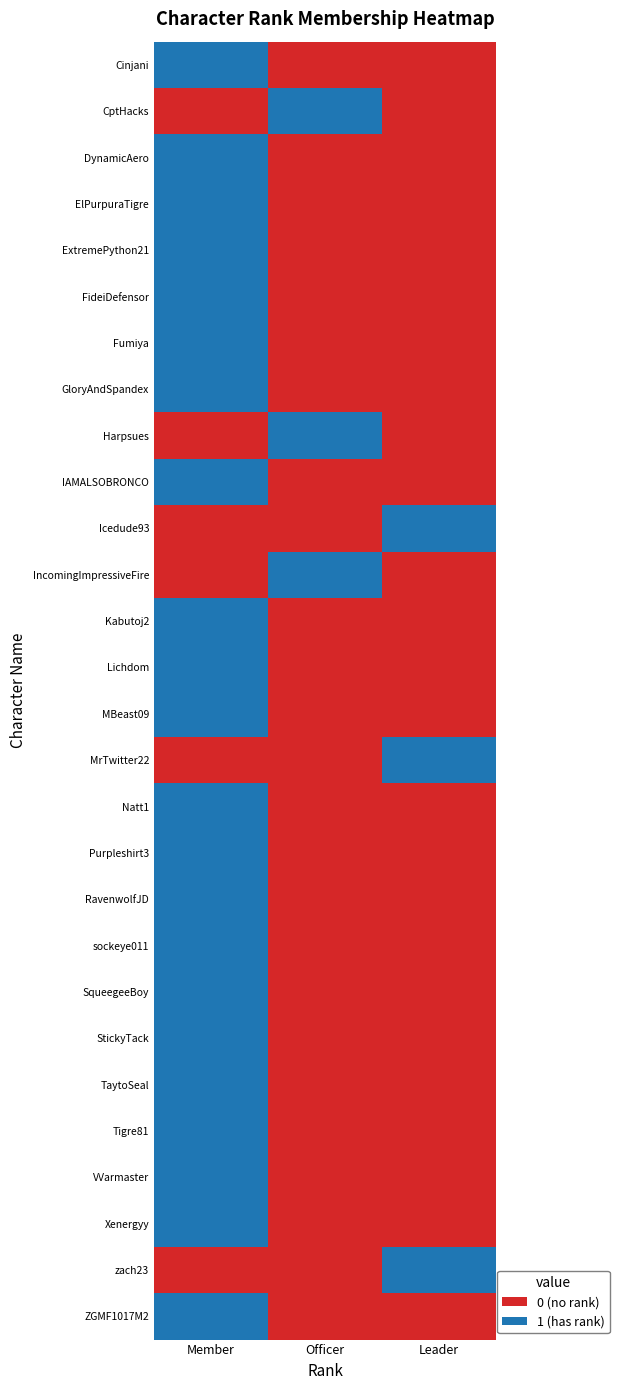

Reading right to left, list all the values displayed in this chart.

Cinjani: Leader=0	Officer=0	Member=1
CptHacks: Leader=0	Officer=1	Member=0
DynamicAero: Leader=0	Officer=0	Member=1
ElPurpuraTigre: Leader=0	Officer=0	Member=1
ExtremePython21: Leader=0	Officer=0	Member=1
FideiDefensor: Leader=0	Officer=0	Member=1
Fumiya: Leader=0	Officer=0	Member=1
GloryAndSpandex: Leader=0	Officer=0	Member=1
Harpsues: Leader=0	Officer=1	Member=0
IAMALSOBRONCO: Leader=0	Officer=0	Member=1
Icedude93: Leader=1	Officer=0	Member=0
IncomingImpressiveFire: Leader=0	Officer=1	Member=0
Kabutoj2: Leader=0	Officer=0	Member=1
Lichdom: Leader=0	Officer=0	Member=1
MBeast09: Leader=0	Officer=0	Member=1
MrTwitter22: Leader=1	Officer=0	Member=0
Natt1: Leader=0	Officer=0	Member=1
Purpleshirt3: Leader=0	Officer=0	Member=1
RavenwolfJD: Leader=0	Officer=0	Member=1
sockeye011: Leader=0	Officer=0	Member=1
SqueegeeBoy: Leader=0	Officer=0	Member=1
StickyTack: Leader=0	Officer=0	Member=1
TaytoSeal: Leader=0	Officer=0	Member=1
Tigre81: Leader=0	Officer=0	Member=1
VVarmaster: Leader=0	Officer=0	Member=1
Xenergyy: Leader=0	Officer=0	Member=1
zach23: Leader=1	Officer=0	Member=0
ZGMF1017M2: Leader=0	Officer=0	Member=1